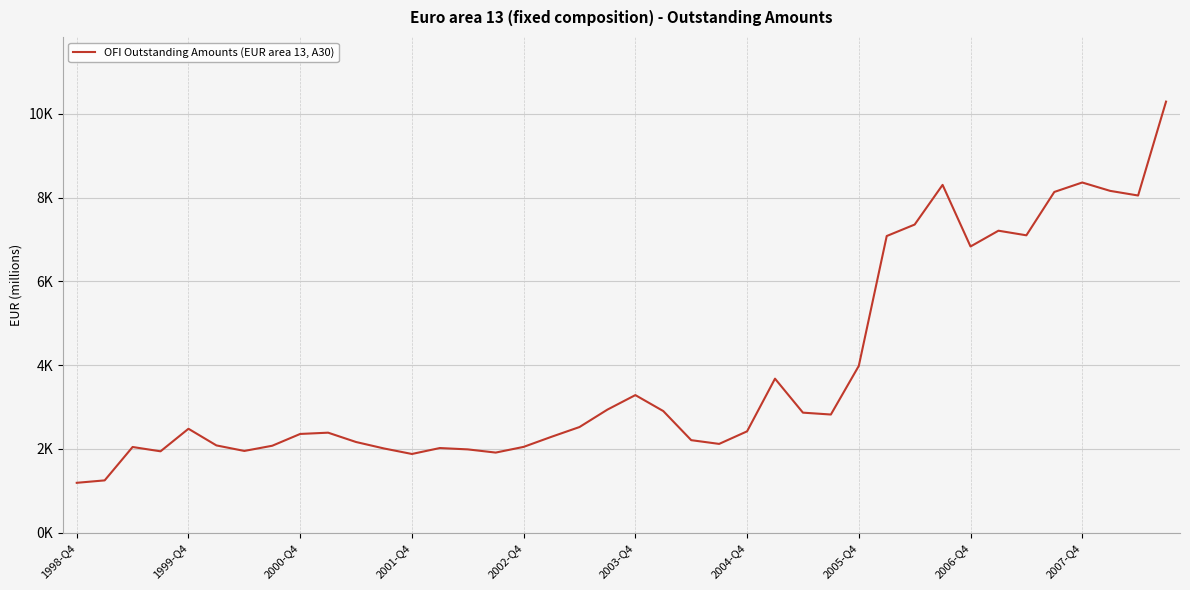

What is the sum of all values?

154758.1